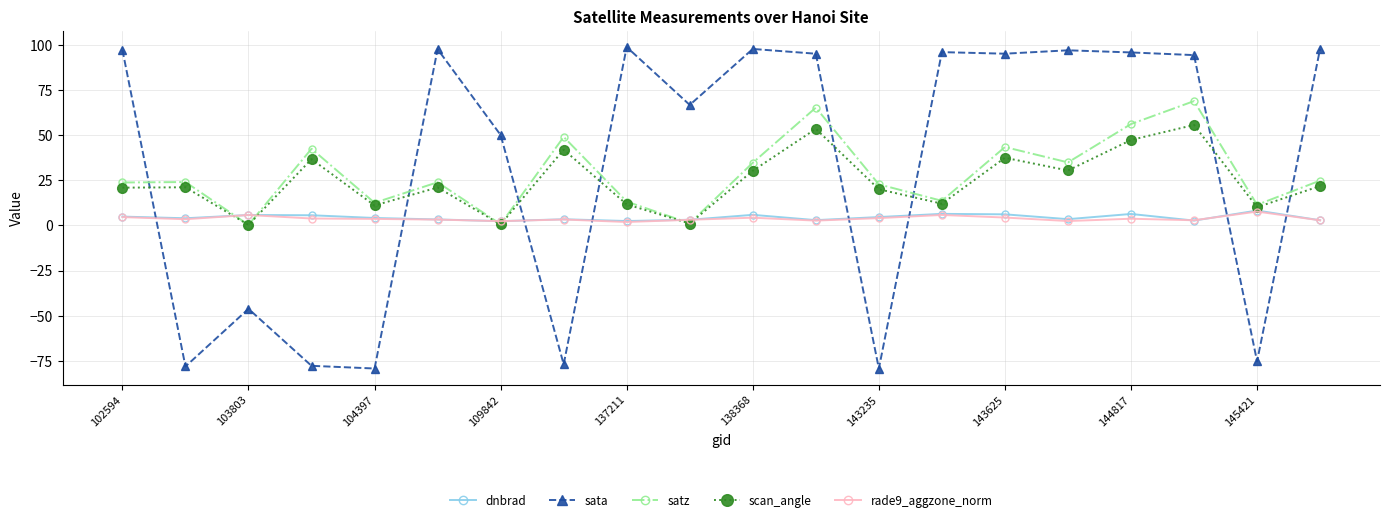

What is the maximum value for sata?

98.9